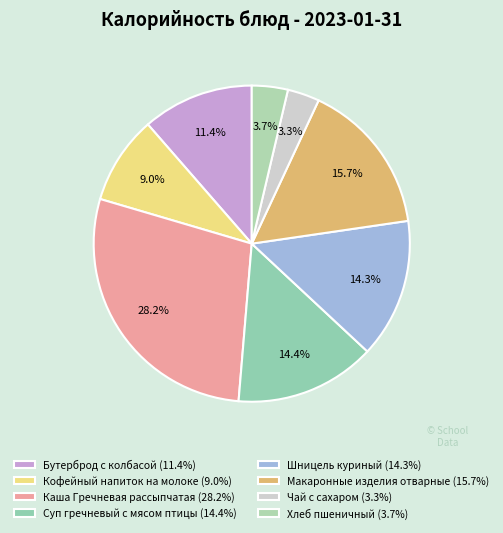

Combined, do Кофейный напиток на молоке and Чай с сахаром account for over 50%?

No